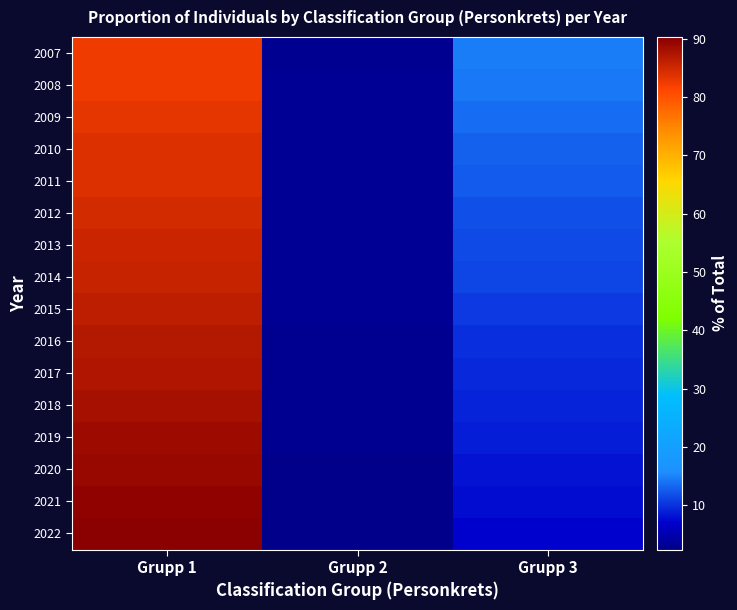

Which series has the widest spread of values?

2022